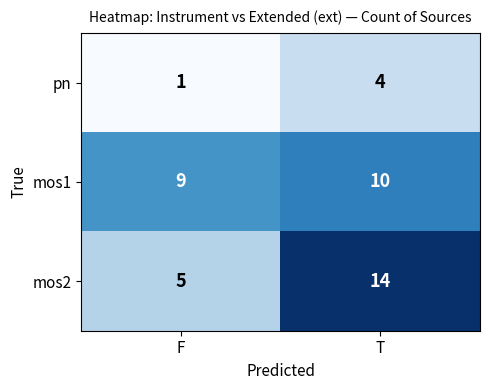

Rank the series at T from lowest to highest value.

pn, mos1, mos2